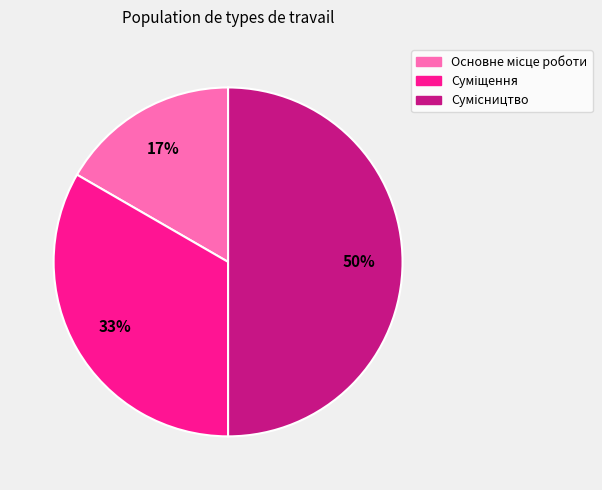

To the nearest percent, what is the average slice percentage?

33%